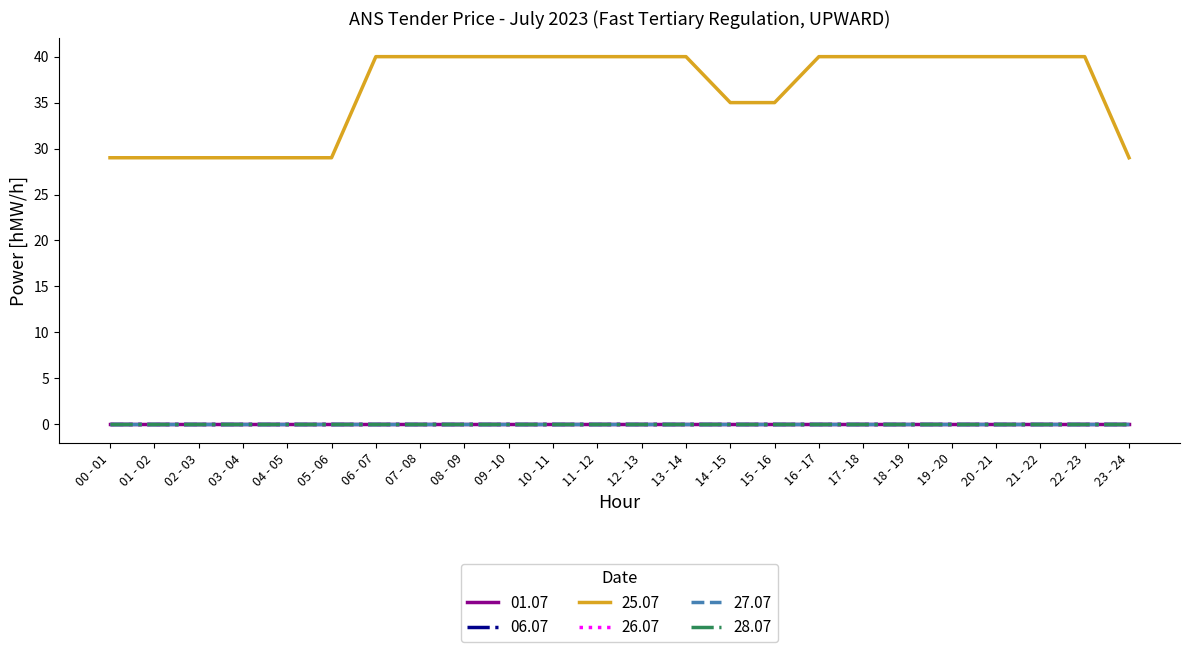

What position from the right is 09 - 10?

15